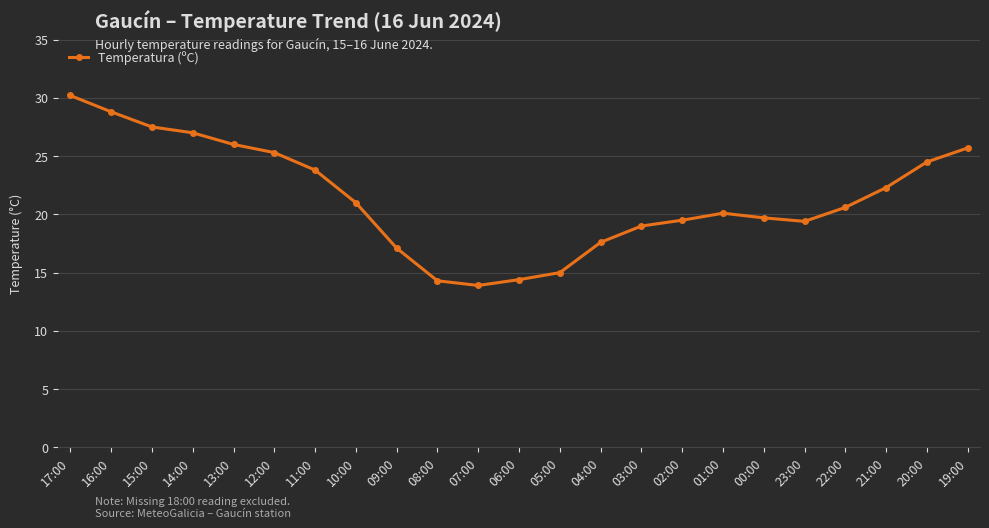

What is the difference between the second highest and minimum values?

14.9